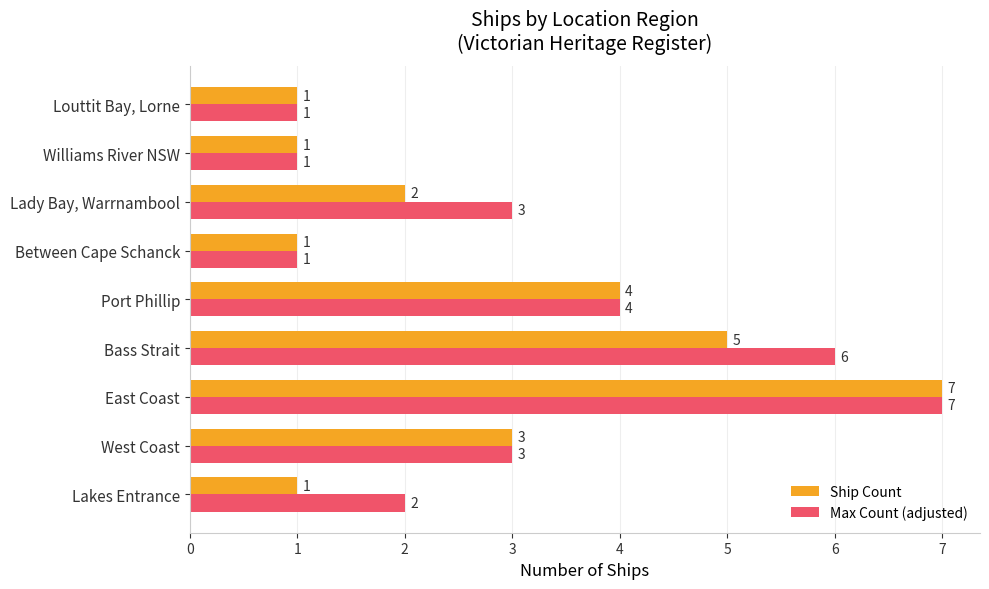

Which label corresponds to the largest value in the chart?

East Coast